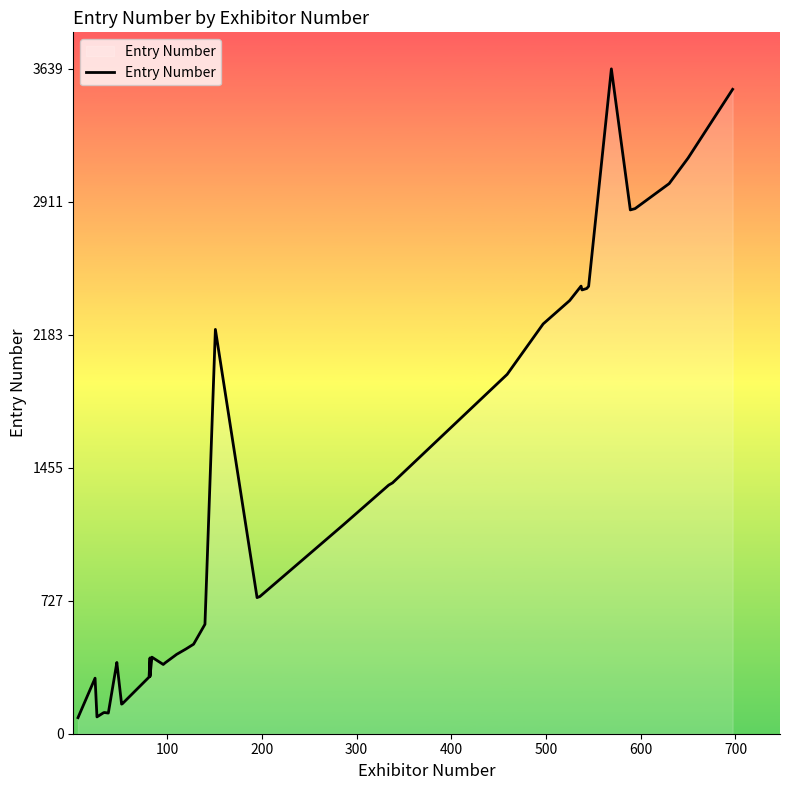

What is the maximum value shown in the chart?

3639